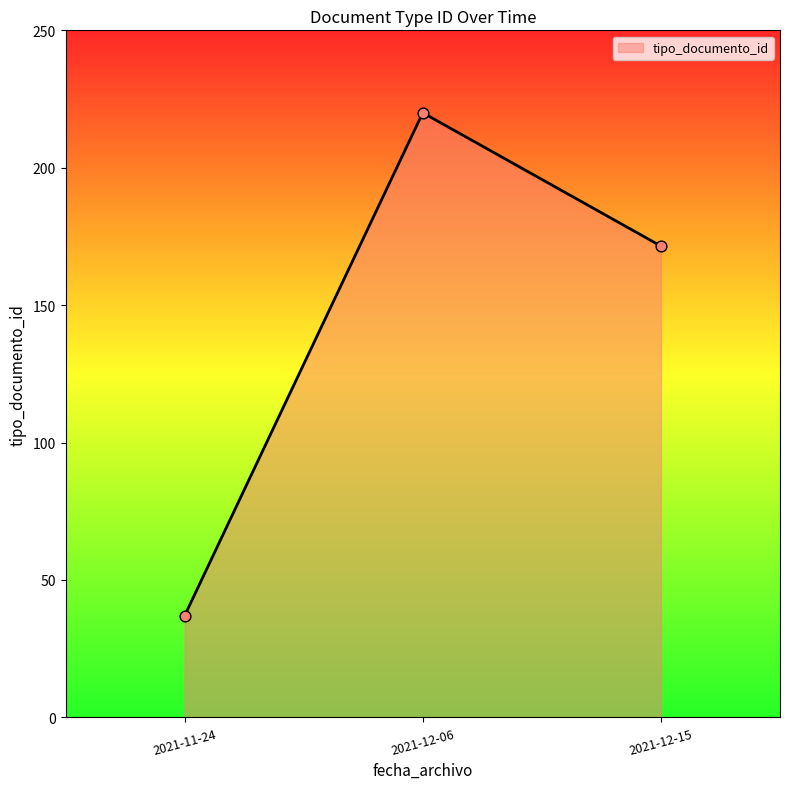

What is the ratio of the value at 2021-12-15 to the value at 2021-11-24?

4.6